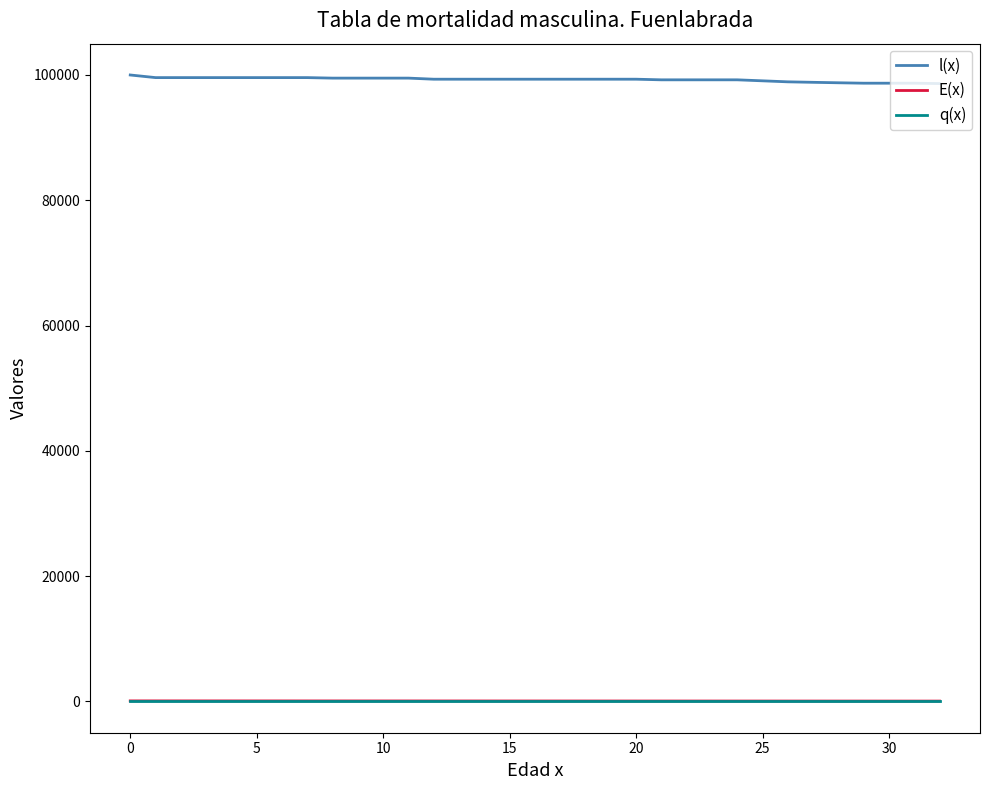

At how many categories does at least one series exceed 36325?

33